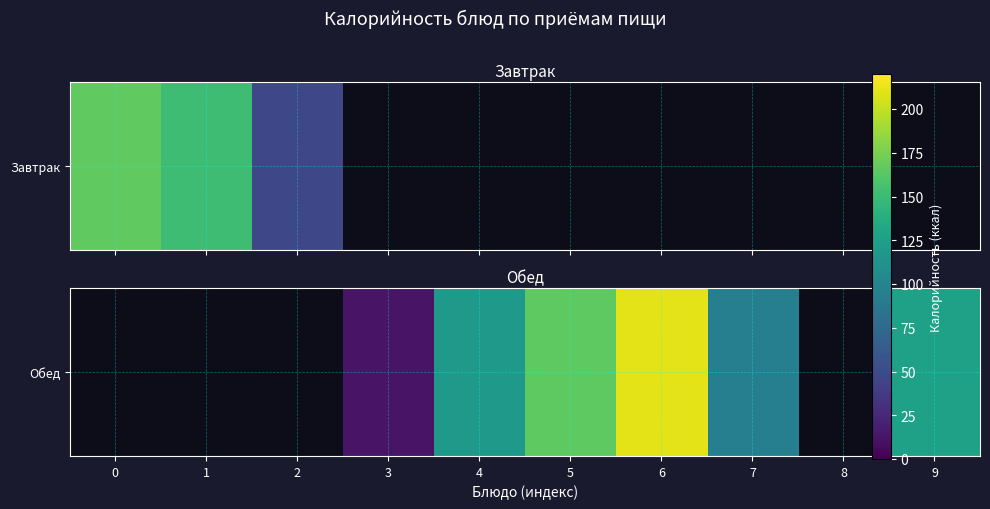

What is the smallest value displayed?

12.0